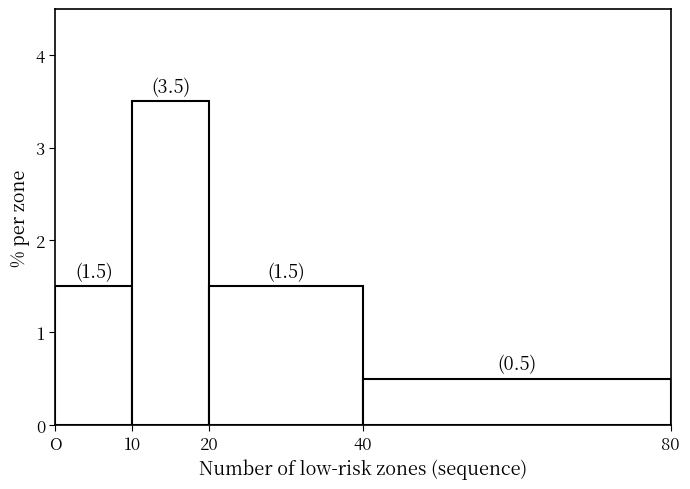

Reading left to right, transcribe all the data shown in this chart.

O=1.5	10=3.5	20=1.5	40=0.5